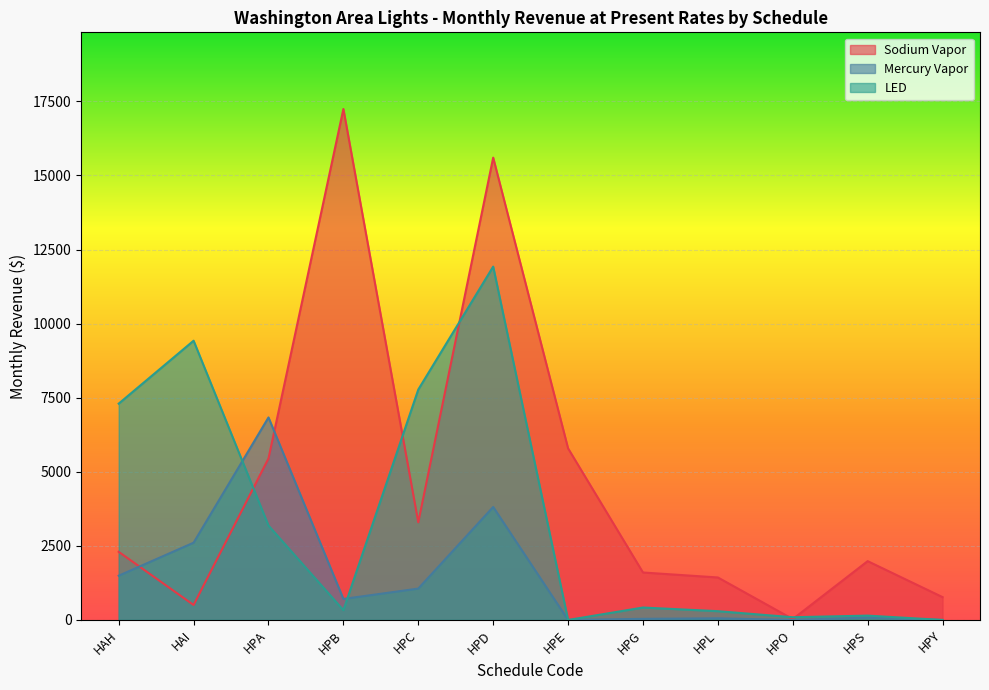

Rank the series by their maximum value, from lowest to highest.

Mercury Vapor, LED, Sodium Vapor